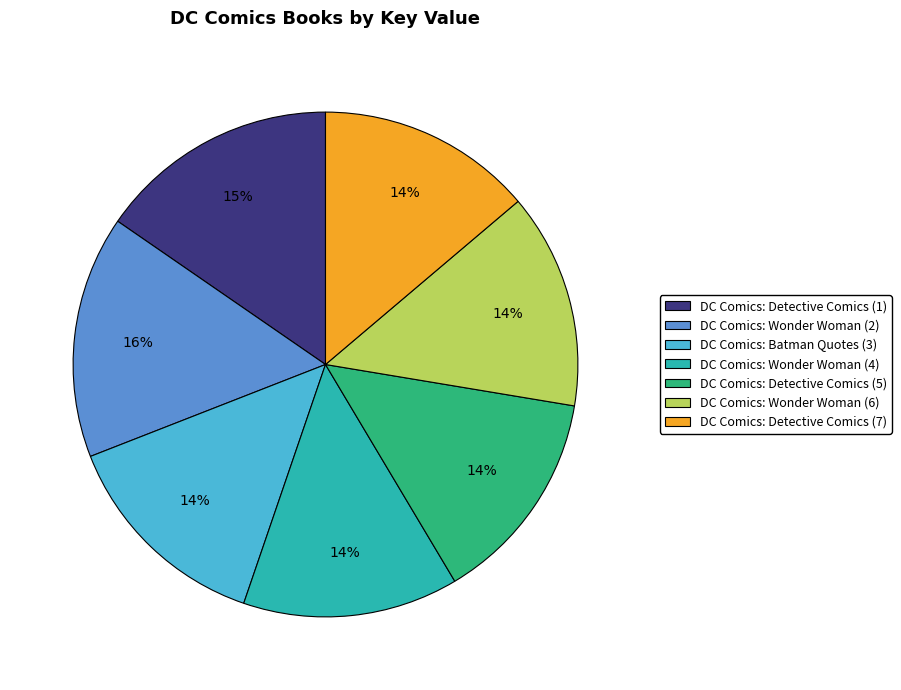

Do DC Comics: Wonder Woman (6) and DC Comics: Detective Comics (5) together represent more than half of the pie?

No